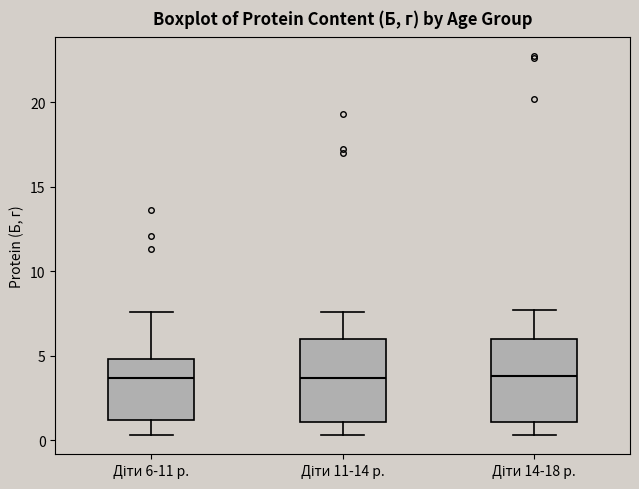

Reading left to right, read every box against the y-axis: the position of its median line, the range the box covers, and the ends of its whiskers. The values are not printed on the chart, so give them approximately, as read against the axis.

Діти 6-11 р.: median 3.5, box 1.0 to 5.0, whiskers 0.5 to 7.5
Діти 11-14 р.: median 3.5, box 1.0 to 6.0, whiskers 0.5 to 7.5
Діти 14-18 р.: median 4.0, box 1.0 to 6.0, whiskers 0.5 to 7.5